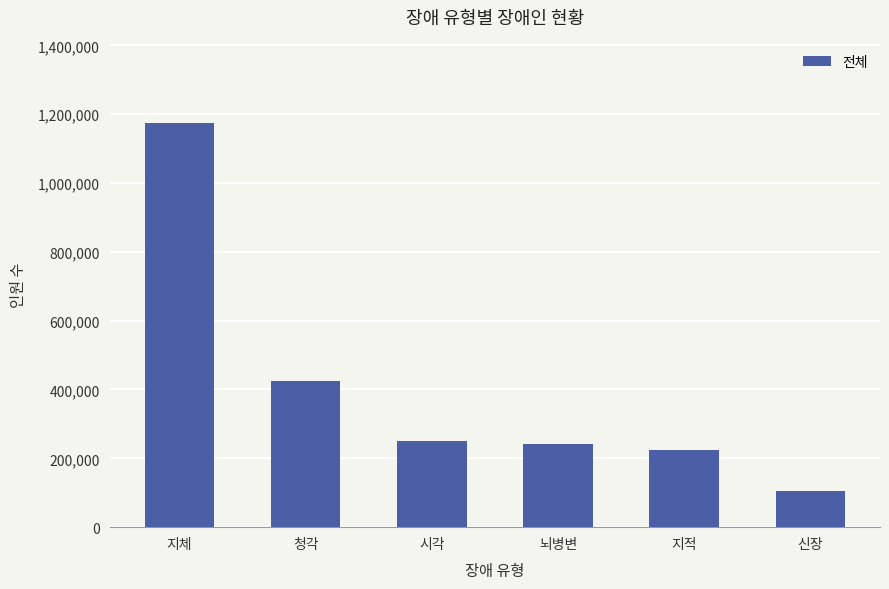

What value does the data have at 시각?

250064